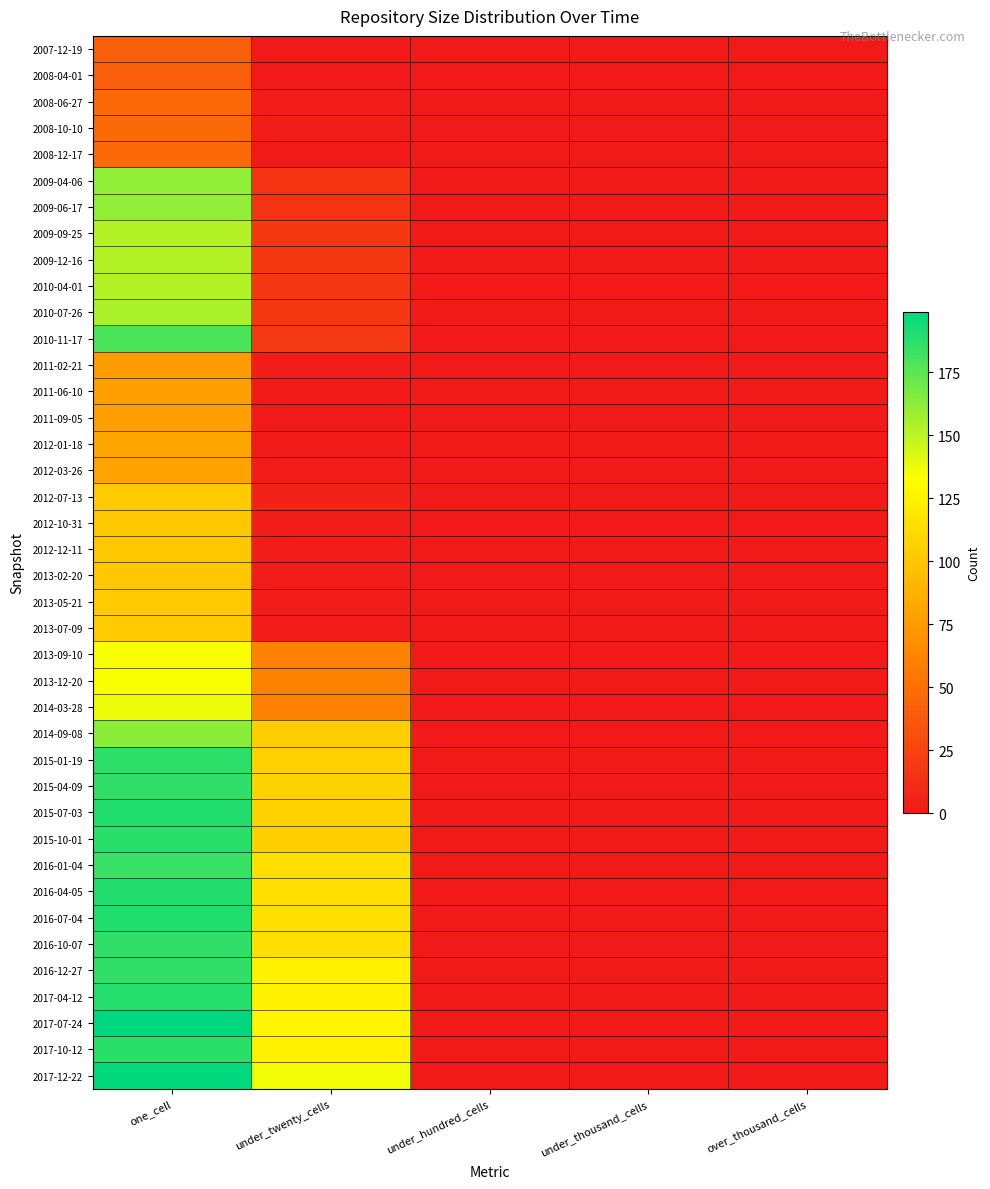

Reading right to left, extract all data points from this chart.

2007-12-19: over_thousand_cells=0	under_thousand_cells=0	under_hundred_cells=0	under_twenty_cells=1	one_cell=40
2008-04-01: over_thousand_cells=0	under_thousand_cells=0	under_hundred_cells=0	under_twenty_cells=1	one_cell=40
2008-06-27: over_thousand_cells=0	under_thousand_cells=0	under_hundred_cells=0	under_twenty_cells=2	one_cell=46
2008-10-10: over_thousand_cells=0	under_thousand_cells=0	under_hundred_cells=0	under_twenty_cells=2	one_cell=47
2008-12-17: over_thousand_cells=0	under_thousand_cells=0	under_hundred_cells=0	under_twenty_cells=1	one_cell=47
2009-04-06: over_thousand_cells=0	under_thousand_cells=0	under_hundred_cells=0	under_twenty_cells=15	one_cell=161
2009-06-17: over_thousand_cells=0	under_thousand_cells=0	under_hundred_cells=0	under_twenty_cells=15	one_cell=161
2009-09-25: over_thousand_cells=0	under_thousand_cells=0	under_hundred_cells=0	under_twenty_cells=18	one_cell=152
2009-12-16: over_thousand_cells=0	under_thousand_cells=0	under_hundred_cells=0	under_twenty_cells=18	one_cell=152
2010-04-01: over_thousand_cells=0	under_thousand_cells=0	under_hundred_cells=0	under_twenty_cells=18	one_cell=152
2010-07-26: over_thousand_cells=0	under_thousand_cells=0	under_hundred_cells=0	under_twenty_cells=18	one_cell=154
2010-11-17: over_thousand_cells=0	under_thousand_cells=0	under_hundred_cells=0	under_twenty_cells=19	one_cell=179
2011-02-21: over_thousand_cells=0	under_thousand_cells=0	under_hundred_cells=0	under_twenty_cells=2	one_cell=76
2011-06-10: over_thousand_cells=0	under_thousand_cells=0	under_hundred_cells=0	under_twenty_cells=1	one_cell=78
2011-09-05: over_thousand_cells=0	under_thousand_cells=0	under_hundred_cells=0	under_twenty_cells=1	one_cell=78
2012-01-18: over_thousand_cells=0	under_thousand_cells=0	under_hundred_cells=0	under_twenty_cells=1	one_cell=81
2012-03-26: over_thousand_cells=0	under_thousand_cells=0	under_hundred_cells=0	under_twenty_cells=3	one_cell=80
2012-07-13: over_thousand_cells=0	under_thousand_cells=0	under_hundred_cells=0	under_twenty_cells=5	one_cell=102
2012-10-31: over_thousand_cells=0	under_thousand_cells=0	under_hundred_cells=0	under_twenty_cells=3	one_cell=101
2012-12-11: over_thousand_cells=0	under_thousand_cells=0	under_hundred_cells=0	under_twenty_cells=3	one_cell=101
2013-02-20: over_thousand_cells=0	under_thousand_cells=0	under_hundred_cells=0	under_twenty_cells=3	one_cell=101
2013-05-21: over_thousand_cells=0	under_thousand_cells=0	under_hundred_cells=0	under_twenty_cells=3	one_cell=102
2013-07-09: over_thousand_cells=0	under_thousand_cells=0	under_hundred_cells=0	under_twenty_cells=3	one_cell=102
2013-09-10: over_thousand_cells=0	under_thousand_cells=0	under_hundred_cells=0	under_twenty_cells=61	one_cell=134
2013-12-20: over_thousand_cells=0	under_thousand_cells=0	under_hundred_cells=0	under_twenty_cells=61	one_cell=134
2014-03-28: over_thousand_cells=0	under_thousand_cells=0	under_hundred_cells=0	under_twenty_cells=61	one_cell=137
2014-09-08: over_thousand_cells=0	under_thousand_cells=0	under_hundred_cells=0	under_twenty_cells=104	one_cell=163
2015-01-19: over_thousand_cells=0	under_thousand_cells=0	under_hundred_cells=0	under_twenty_cells=106	one_cell=187
2015-04-09: over_thousand_cells=0	under_thousand_cells=0	under_hundred_cells=0	under_twenty_cells=107	one_cell=186
2015-07-03: over_thousand_cells=0	under_thousand_cells=0	under_hundred_cells=0	under_twenty_cells=107	one_cell=190
2015-10-01: over_thousand_cells=0	under_thousand_cells=0	under_hundred_cells=0	under_twenty_cells=105	one_cell=188
2016-01-04: over_thousand_cells=0	under_thousand_cells=0	under_hundred_cells=0	under_twenty_cells=115	one_cell=184
2016-04-05: over_thousand_cells=0	under_thousand_cells=0	under_hundred_cells=0	under_twenty_cells=115	one_cell=190
2016-07-04: over_thousand_cells=0	under_thousand_cells=0	under_hundred_cells=0	under_twenty_cells=115	one_cell=190
2016-10-07: over_thousand_cells=0	under_thousand_cells=0	under_hundred_cells=0	under_twenty_cells=115	one_cell=186
2016-12-27: over_thousand_cells=0	under_thousand_cells=0	under_hundred_cells=0	under_twenty_cells=125	one_cell=186
2017-04-12: over_thousand_cells=0	under_thousand_cells=0	under_hundred_cells=0	under_twenty_cells=125	one_cell=189
2017-07-24: over_thousand_cells=0	under_thousand_cells=0	under_hundred_cells=0	under_twenty_cells=127	one_cell=199
2017-10-12: over_thousand_cells=0	under_thousand_cells=0	under_hundred_cells=0	under_twenty_cells=125	one_cell=188
2017-12-22: over_thousand_cells=0	under_thousand_cells=0	under_hundred_cells=0	under_twenty_cells=136	one_cell=198